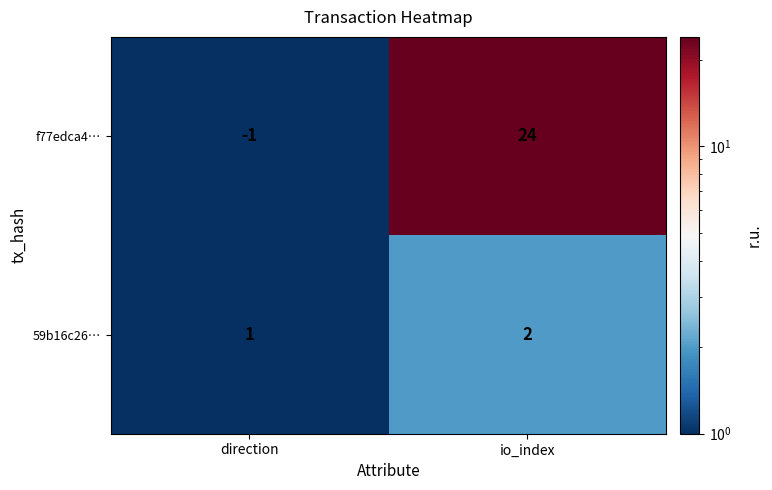

Where is 59b16c26… nearest to the value 1?

direction